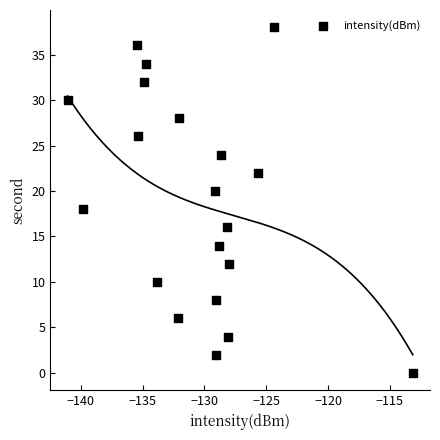

What is the range of Y values (max minus min)?

38